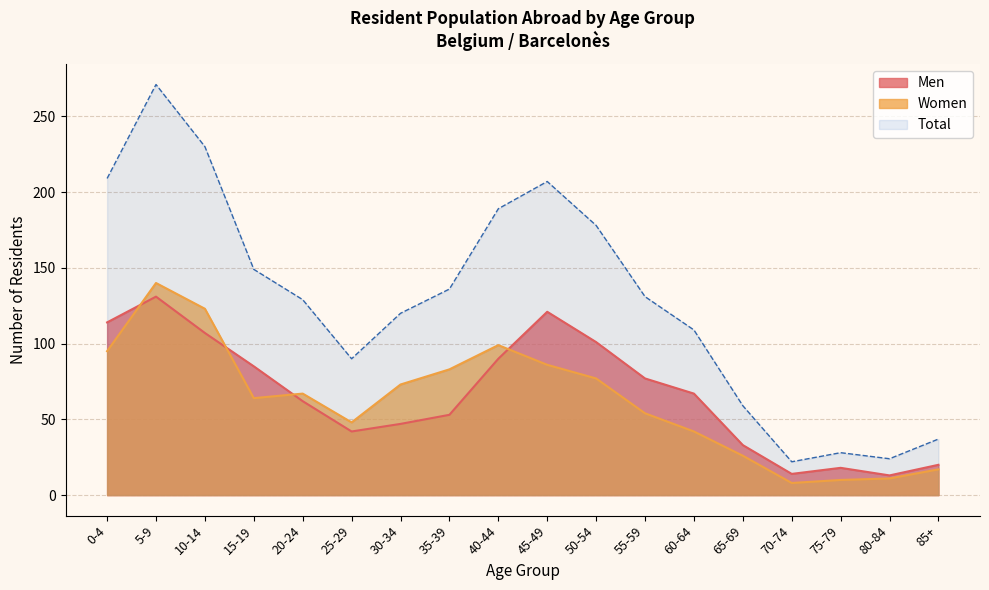

What is the maximum value for Women?

140